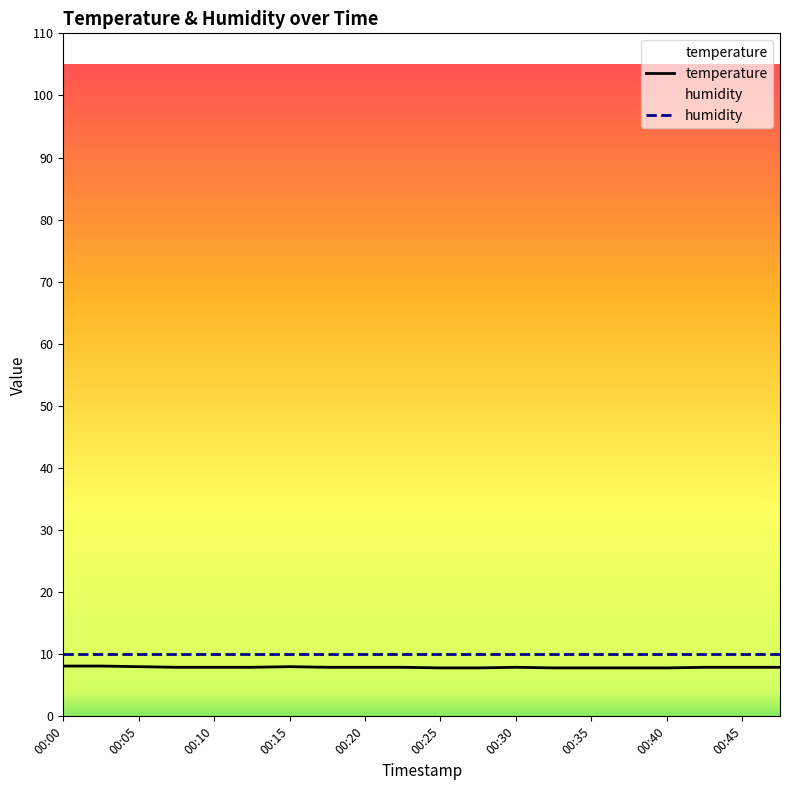

Is it true that the value at 00:20 is 7.9?

True